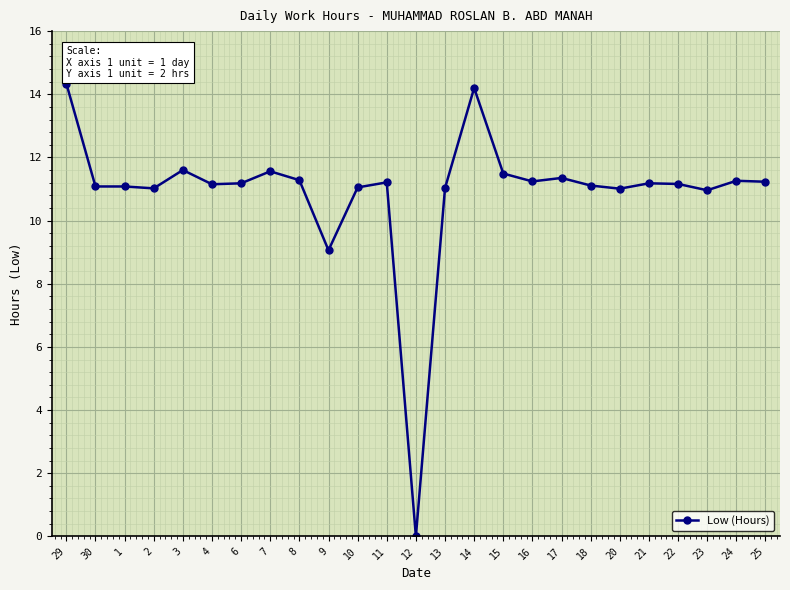

True or false: there are more than 0 points higher than both neighbors.

True